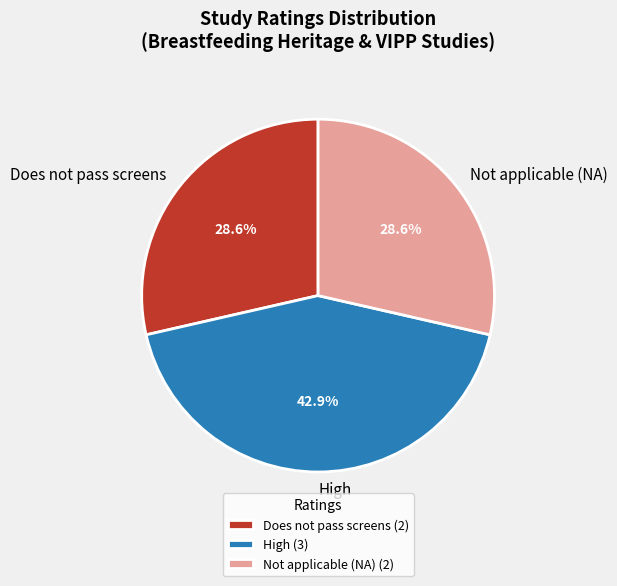

Which has a higher value, Does not pass screens (2) or High (3)?

High (3)